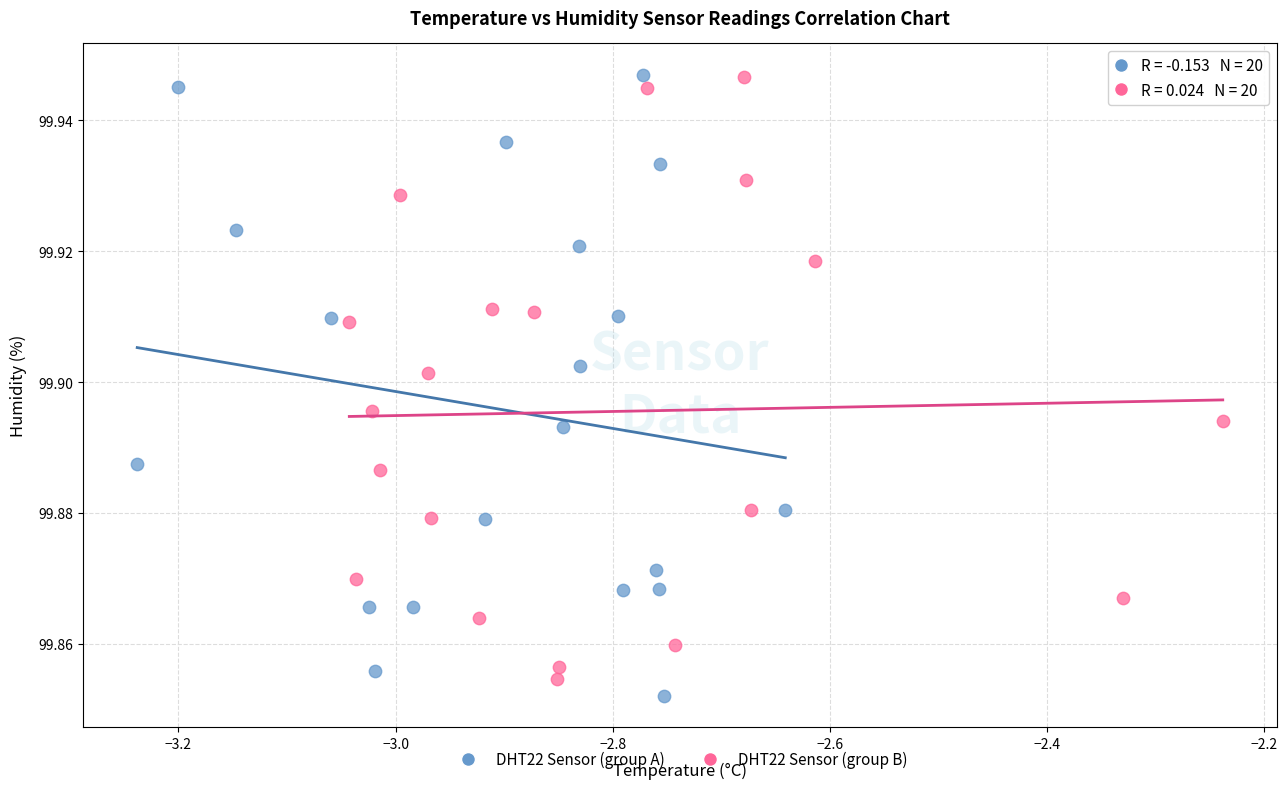

Which series reaches the minimum Y coordinate?

DHT22 Sensor (group A)